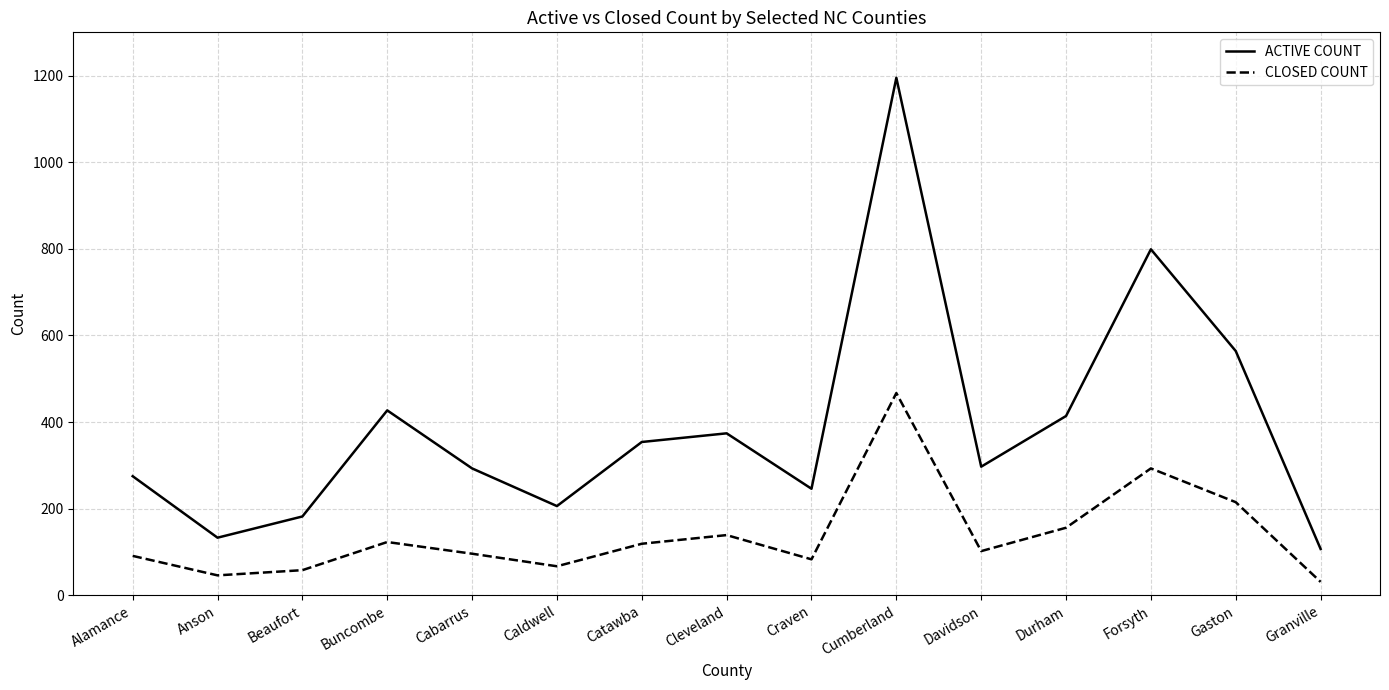

How many interior local valleys does the CLOSED COUNT series have?

4